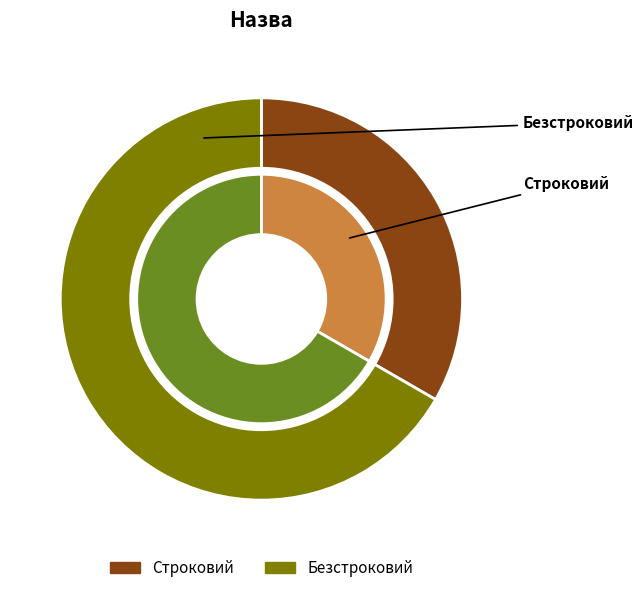

Count the number of slices in the pie.

2